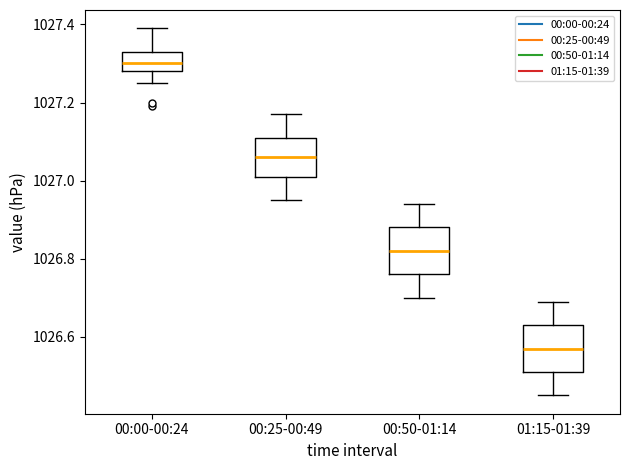

Where does the median line of the box for 00:50-01:14 sit on the y-axis? The values are not printed on the chart, so give them approximately, as read against the axis.

1026.82